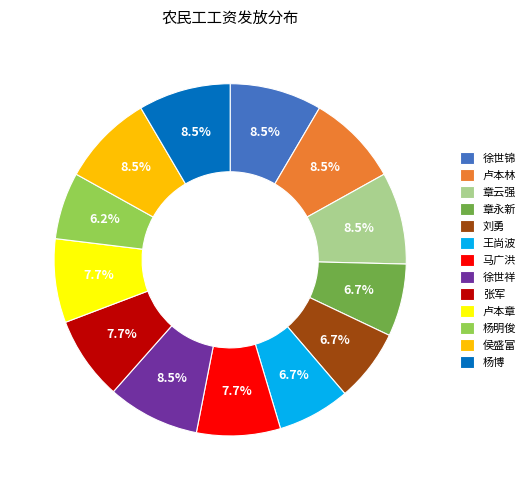

To the nearest percent, what is the combined percentage of 张军 and 徐世锦?

16%